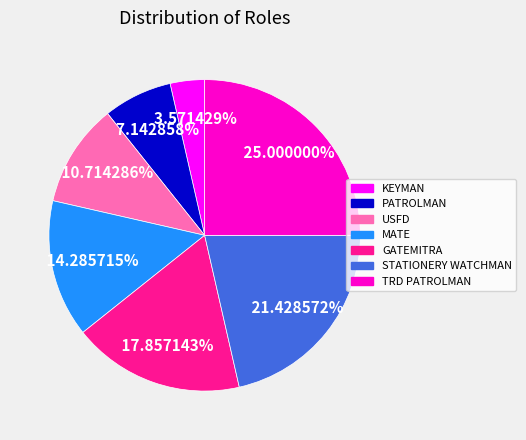

Between PATROLMAN and MATE, which is larger?

MATE